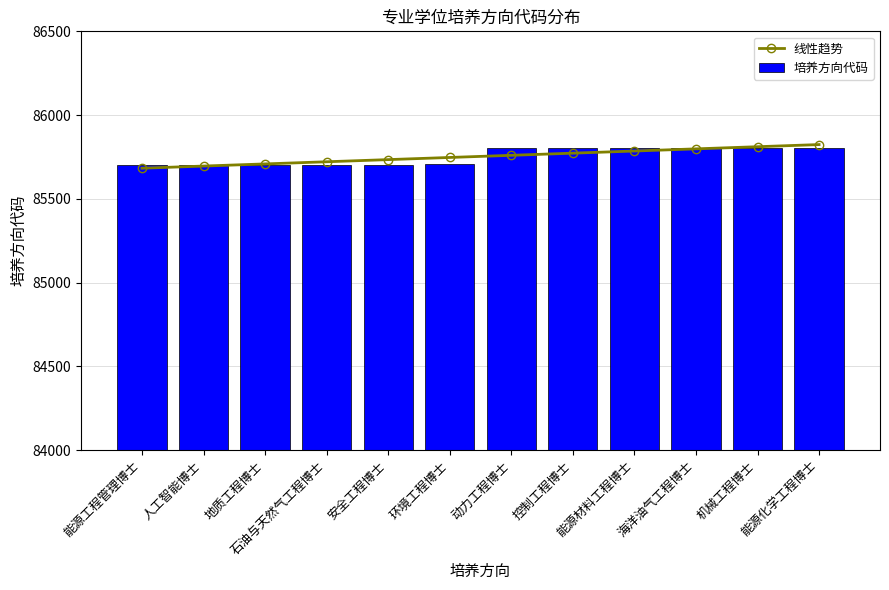

What is the approximate value of 培养方向代码 at 海洋油气工程博士?

85804